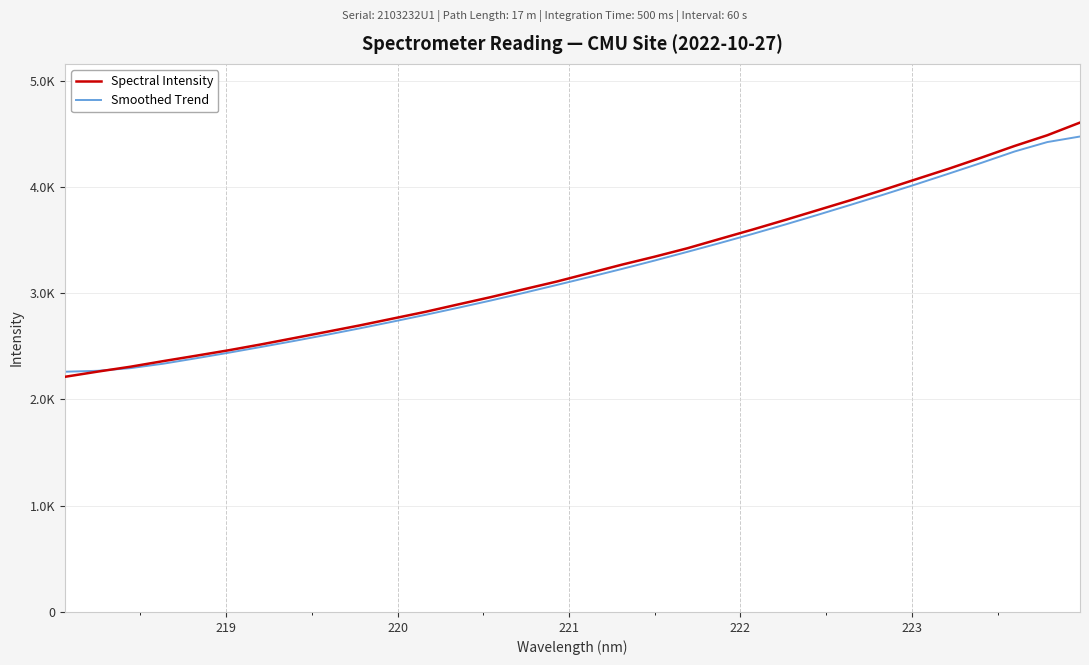

What are all the series names shown in the legend?

Spectral Intensity, Smoothed Trend